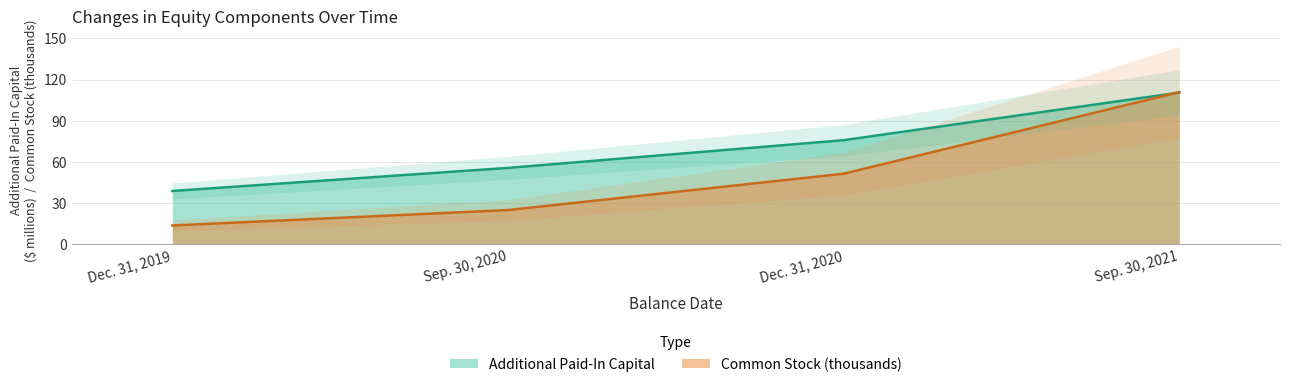

What is the sum of the Additional Paid-In Capital values at Dec. 31, 2020 and Dec. 31, 2019?

114.9